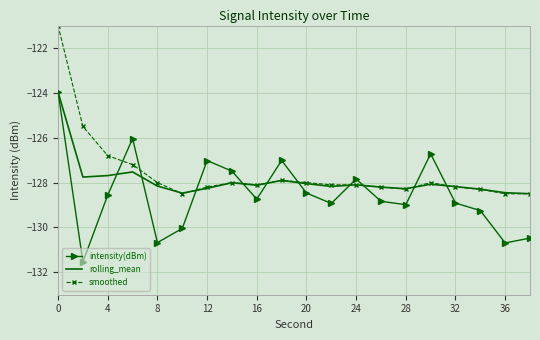

True or false: intensity(dBm) and smoothed intersect in this chart.

True